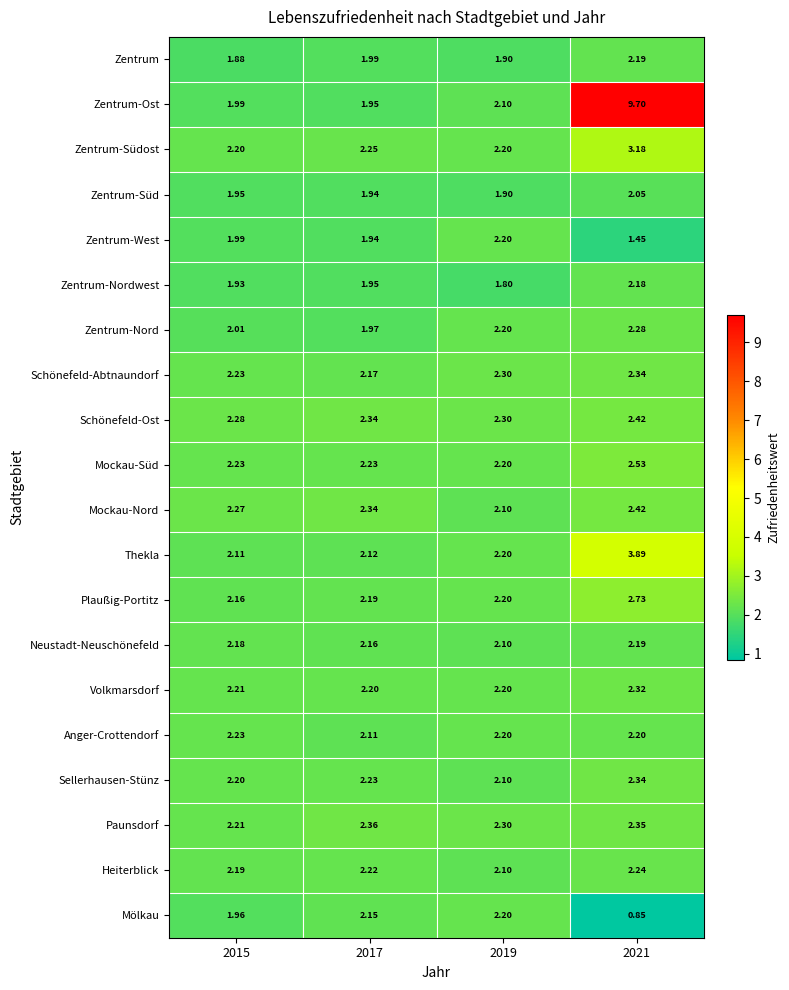

Which series changed the most between 2017 and 2019?

Zentrum-West